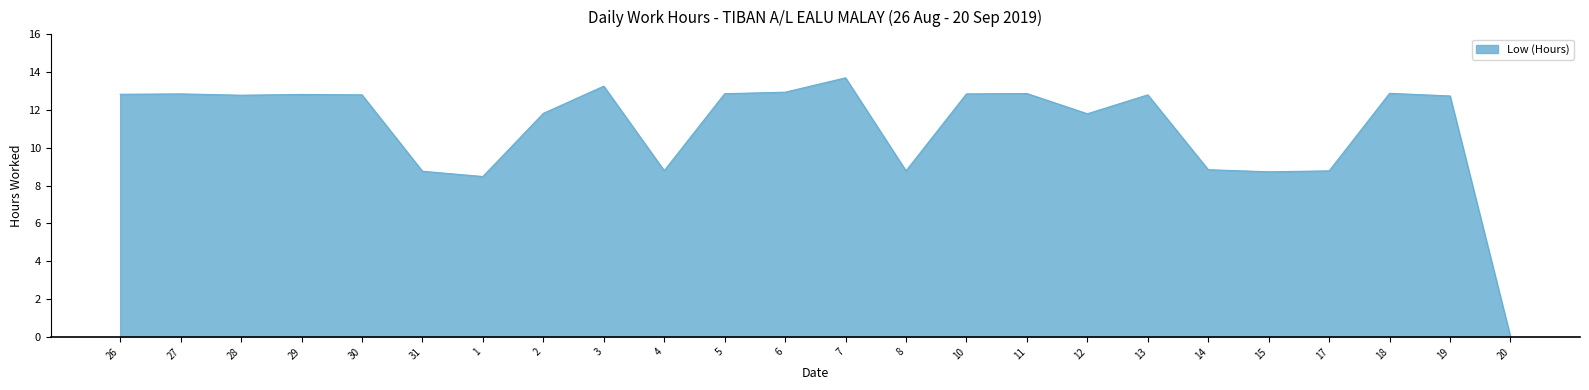

What is the change in value from 30 to 11?

+0.1